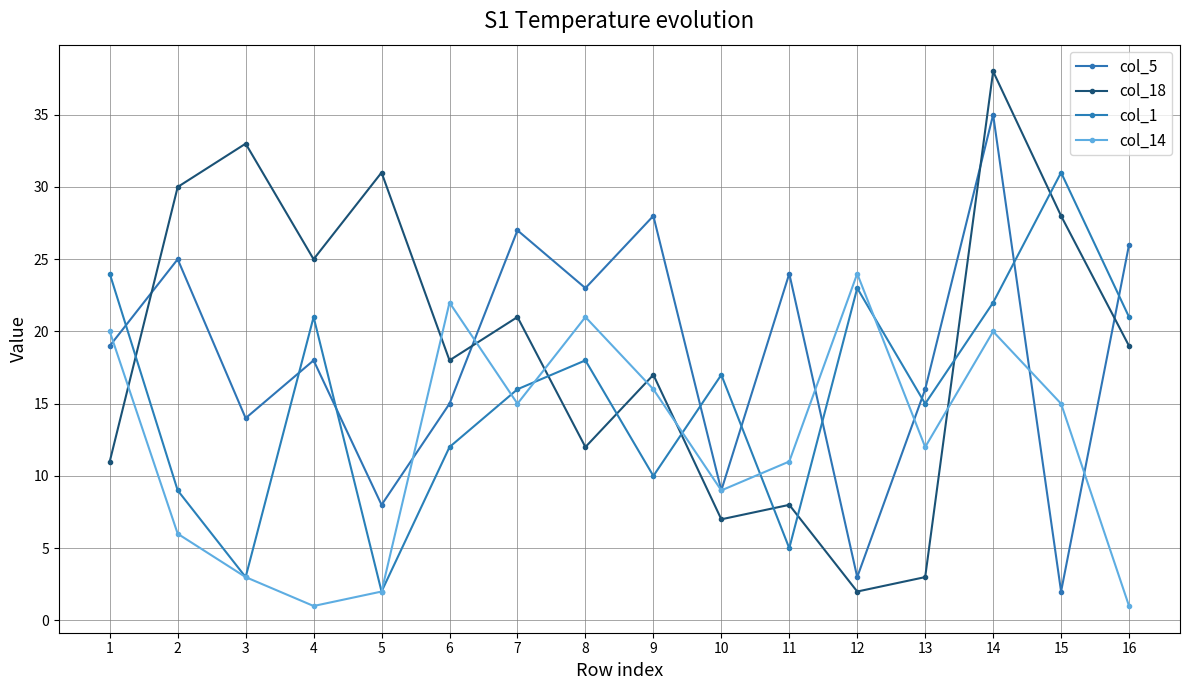

List the labels in order of col_18 value, smallest first.

12, 13, 10, 11, 1, 8, 9, 6, 16, 7, 4, 15, 2, 5, 3, 14